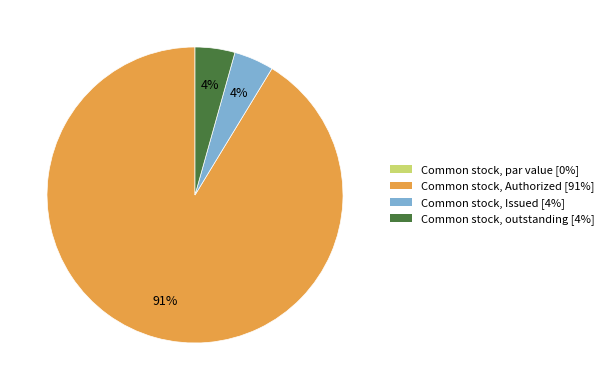

To the nearest percent, what is the average slice percentage?

25%